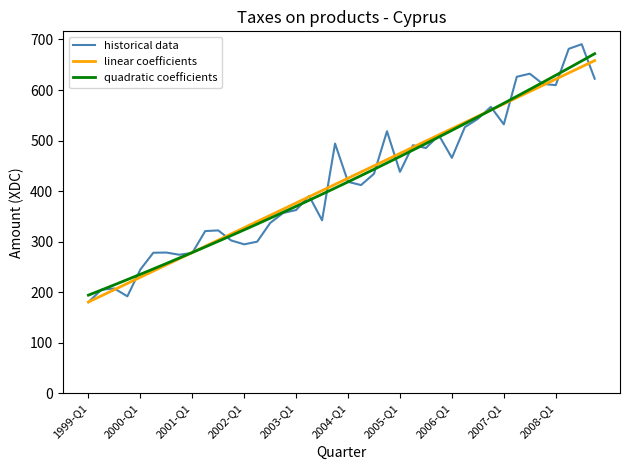

In historical data, how many points are higher than both neighbors (excluding endpoints)?

11